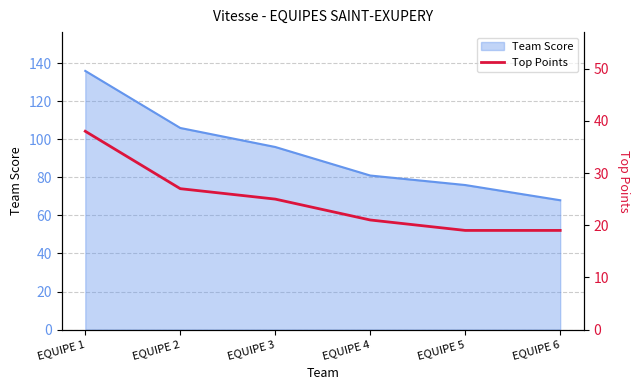

List the labels in order of Team Score value, largest first.

EQUIPE 1, EQUIPE 2, EQUIPE 3, EQUIPE 4, EQUIPE 5, EQUIPE 6